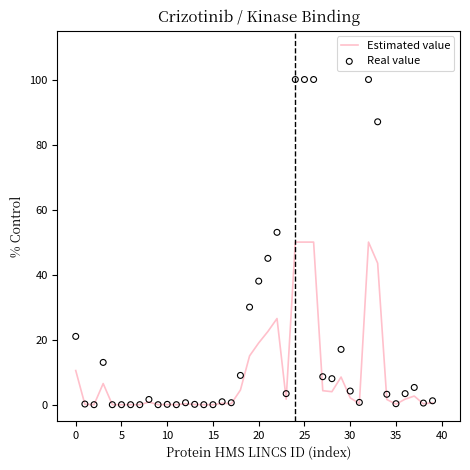

At which category is the sum across all series the highest?

24